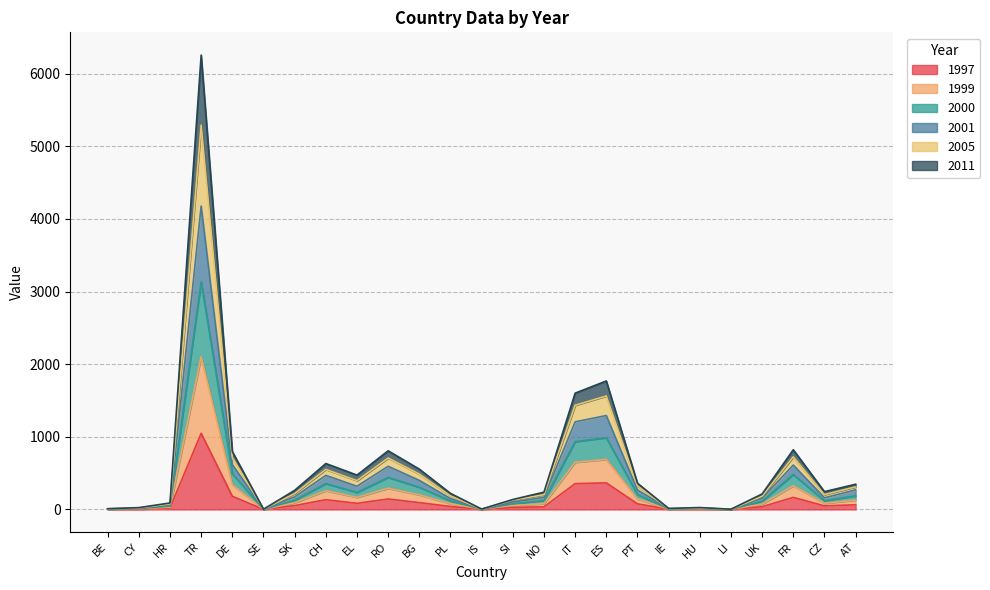

True or false: 2000 and 1997 intersect in this chart.

False